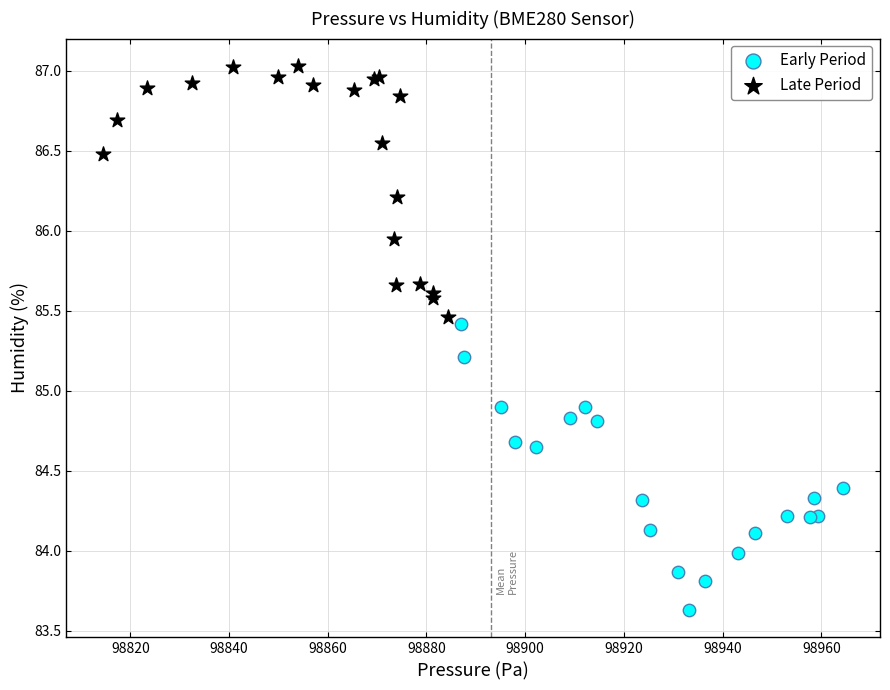

Which series has the largest Y range (max minus min)?

Early Period